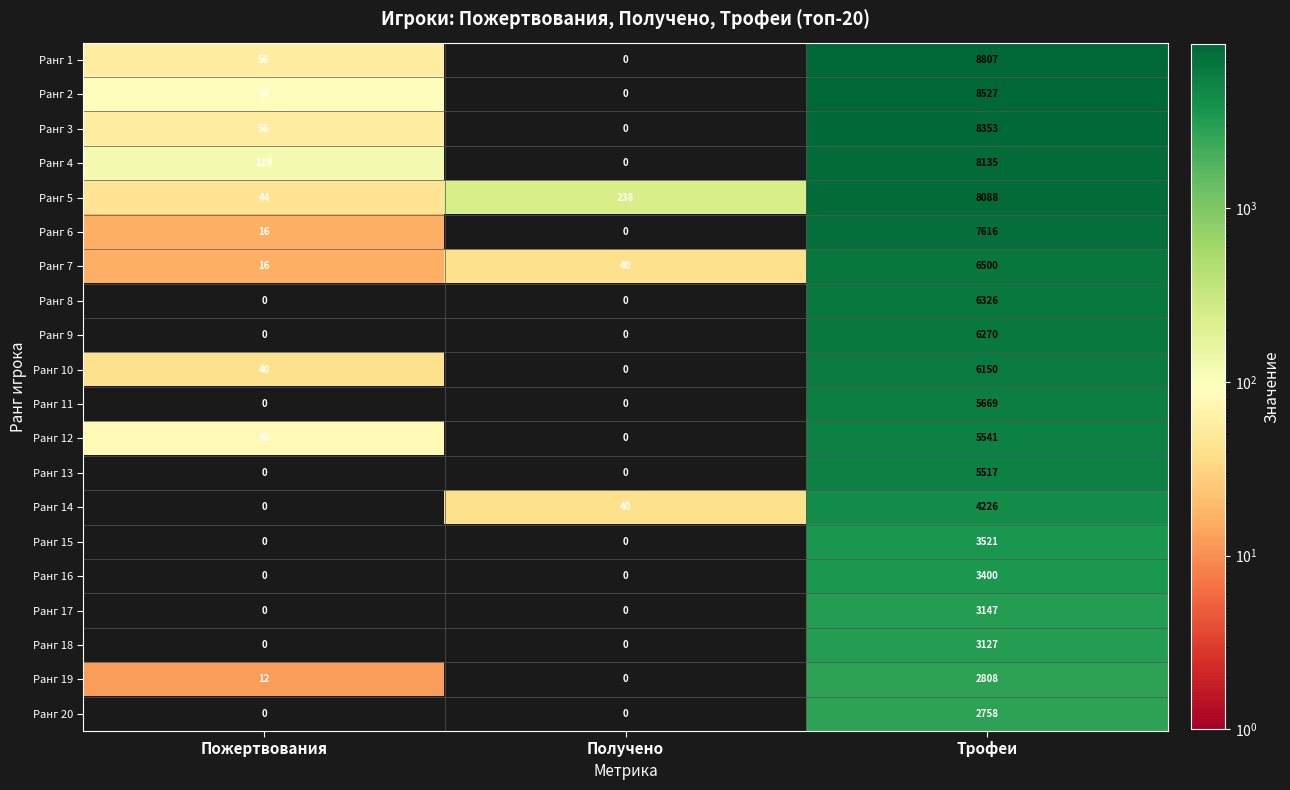

True or false: Ранг 8 has a value of 0 at Пожертвования.

True